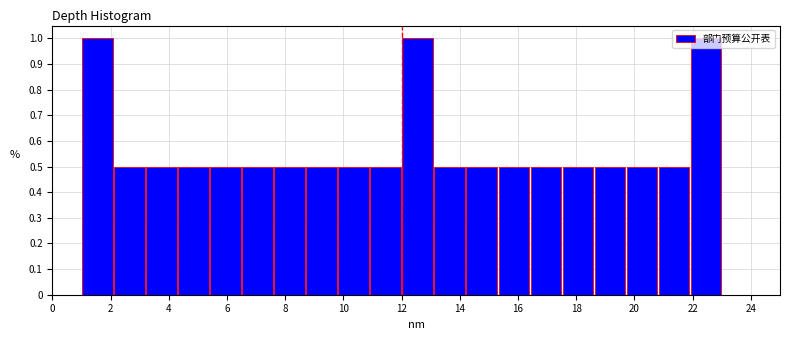

Reading left to right, list every bar in this chart as the range it spans on the x-axis followed by its height. Neither the bar edges nor the heights are printed on the chart, so give them approximately, as read against the axes.

1.0 to 2.1: 1.0
2.1 to 3.2: 0.5
3.2 to 4.3: 0.5
4.3 to 5.4: 0.5
5.4 to 6.5: 0.5
6.5 to 7.6: 0.5
7.6 to 8.7: 0.5
8.7 to 9.8: 0.5
9.8 to 10.9: 0.5
10.9 to 12.0: 0.5
12.0 to 13.1: 1.0
13.1 to 14.2: 0.5
14.2 to 15.3: 0.5
15.3 to 16.4: 0.5
16.4 to 17.5: 0.5
17.5 to 18.6: 0.5
18.6 to 19.7: 0.5
19.7 to 20.8: 0.5
20.8 to 21.9: 0.5
21.9 to 23.0: 1.0